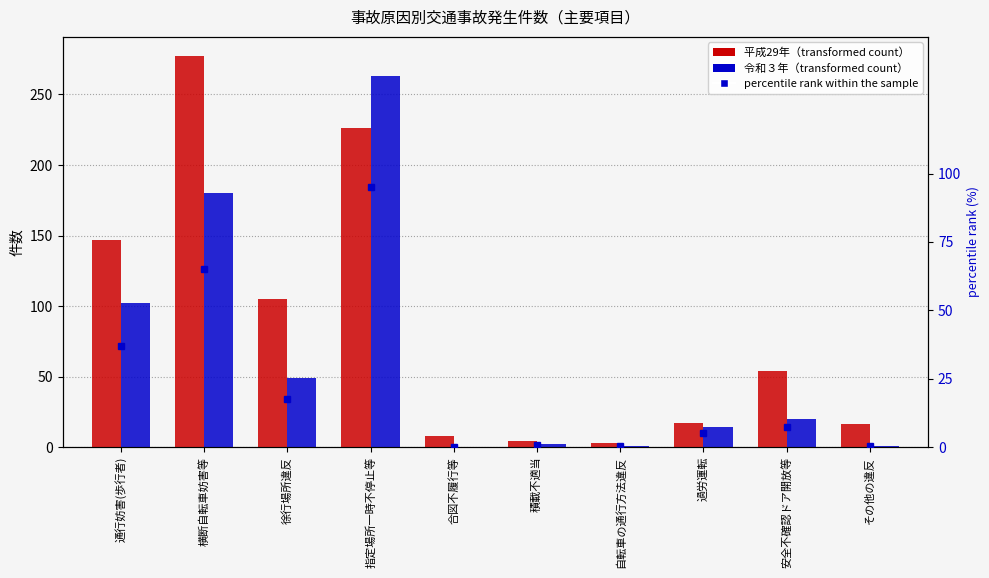

The 令和３年 series shows 0.0 at 合図不履行等. True or false?

True